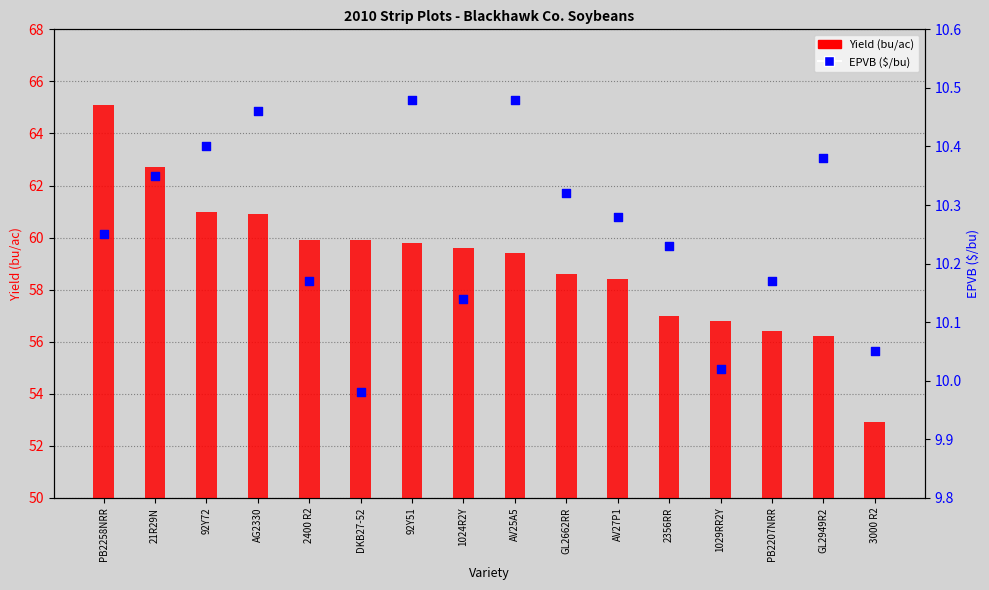

At which category is the sum across all series the highest?

PB2258NRR